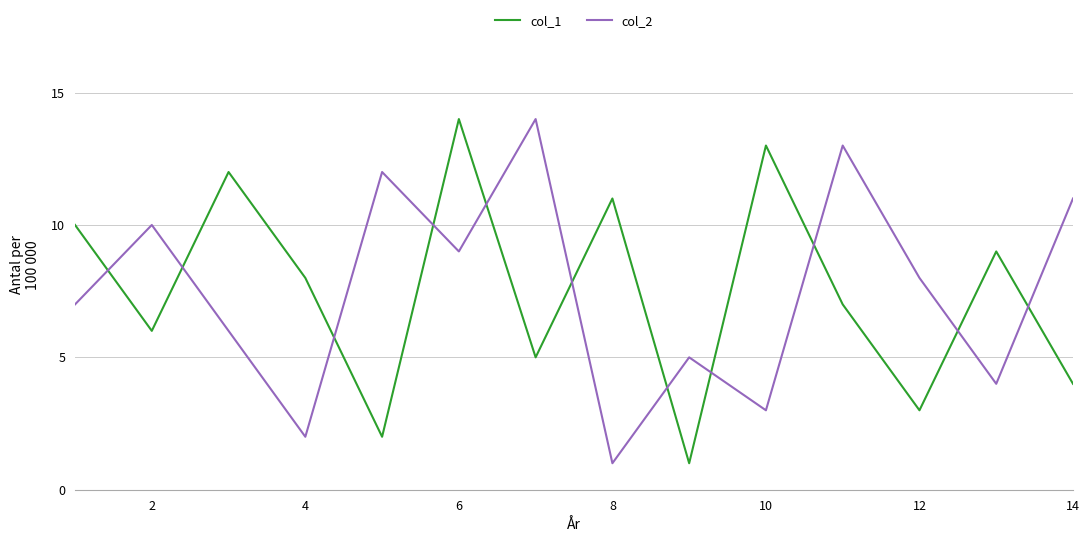

After their last crossing, which series has the higher values: col_2 or col_1?

col_2